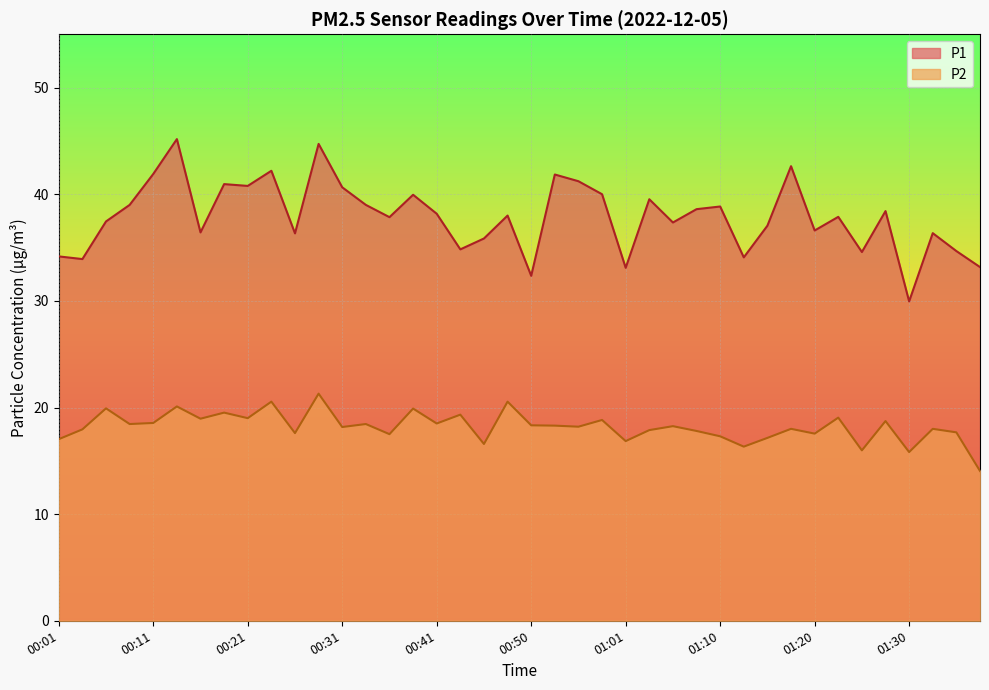

Rank the series at 01:32 from lowest to highest value.

P2, P1